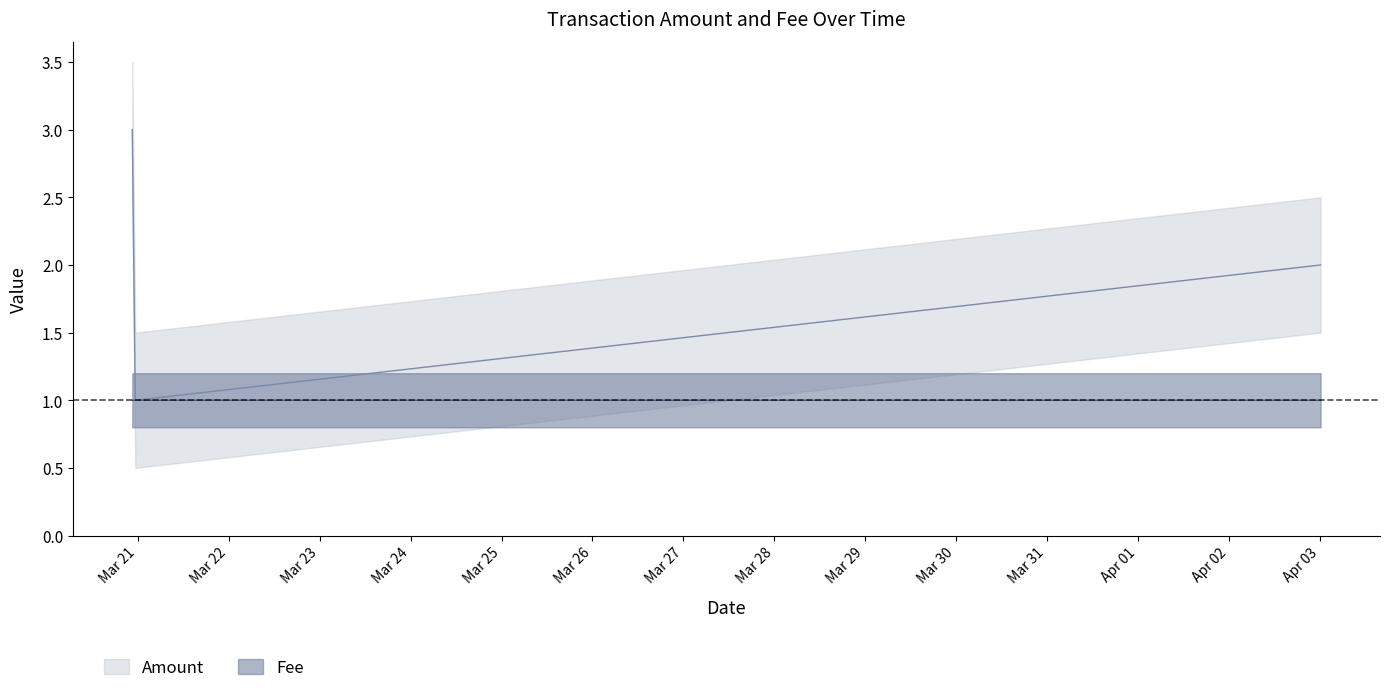

Reading right to left, transcribe all the data shown in this chart.

Amount: 2.0	1.0	3.0
Fee: 1.0	1.0	1.0